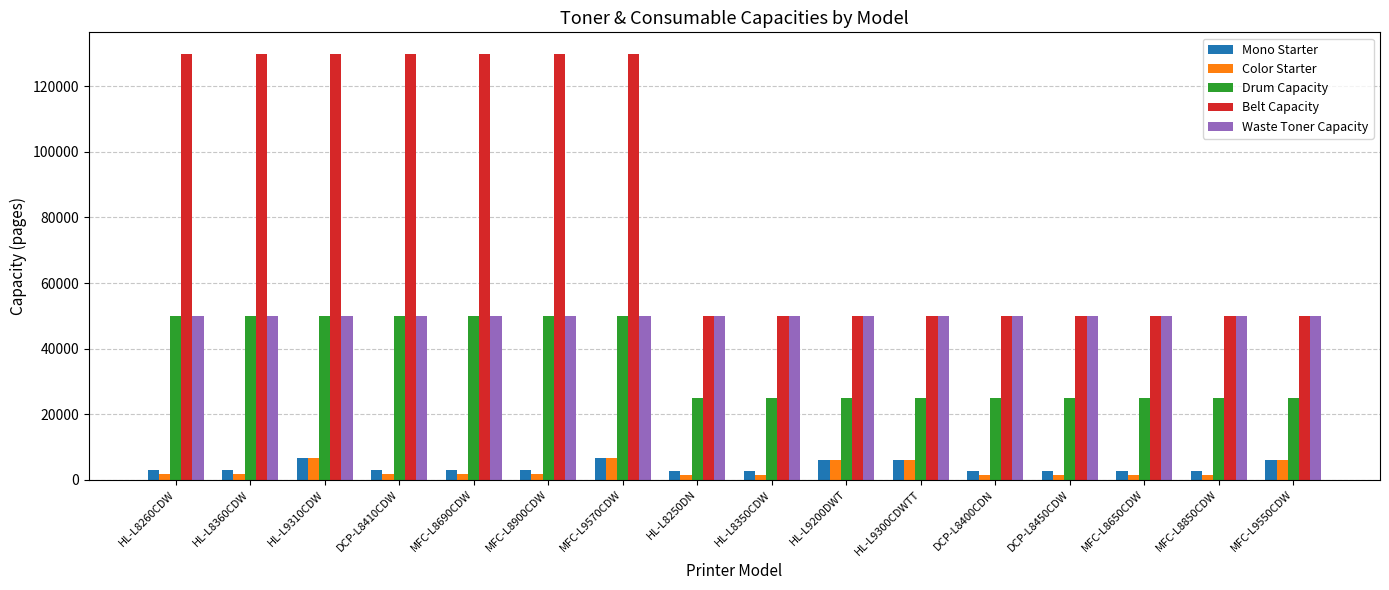

At how many categories does at least one series exceed 80755?

7